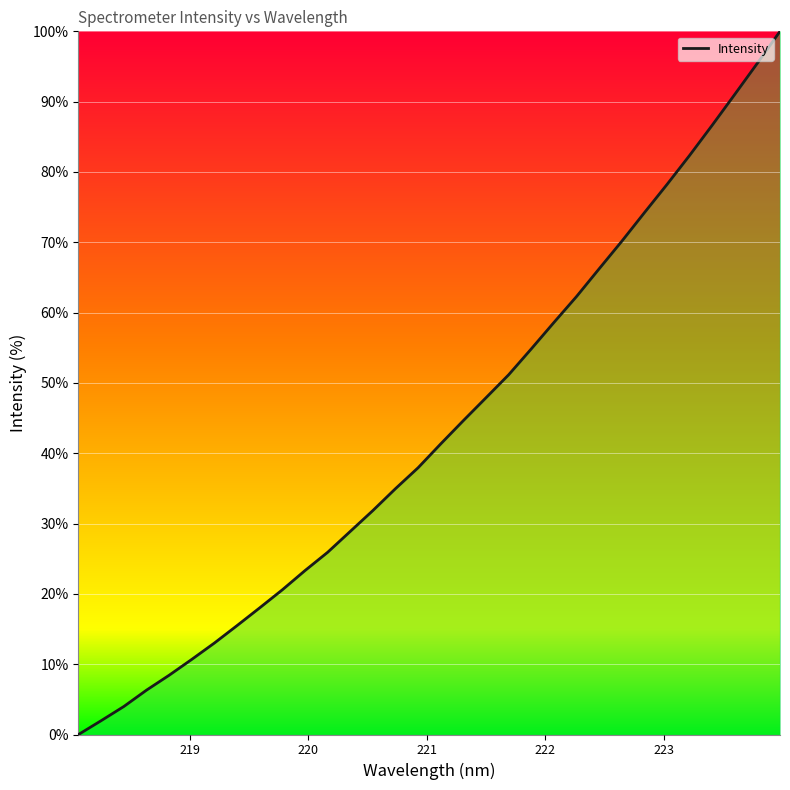

What is the maximum value shown in the chart?

100.0